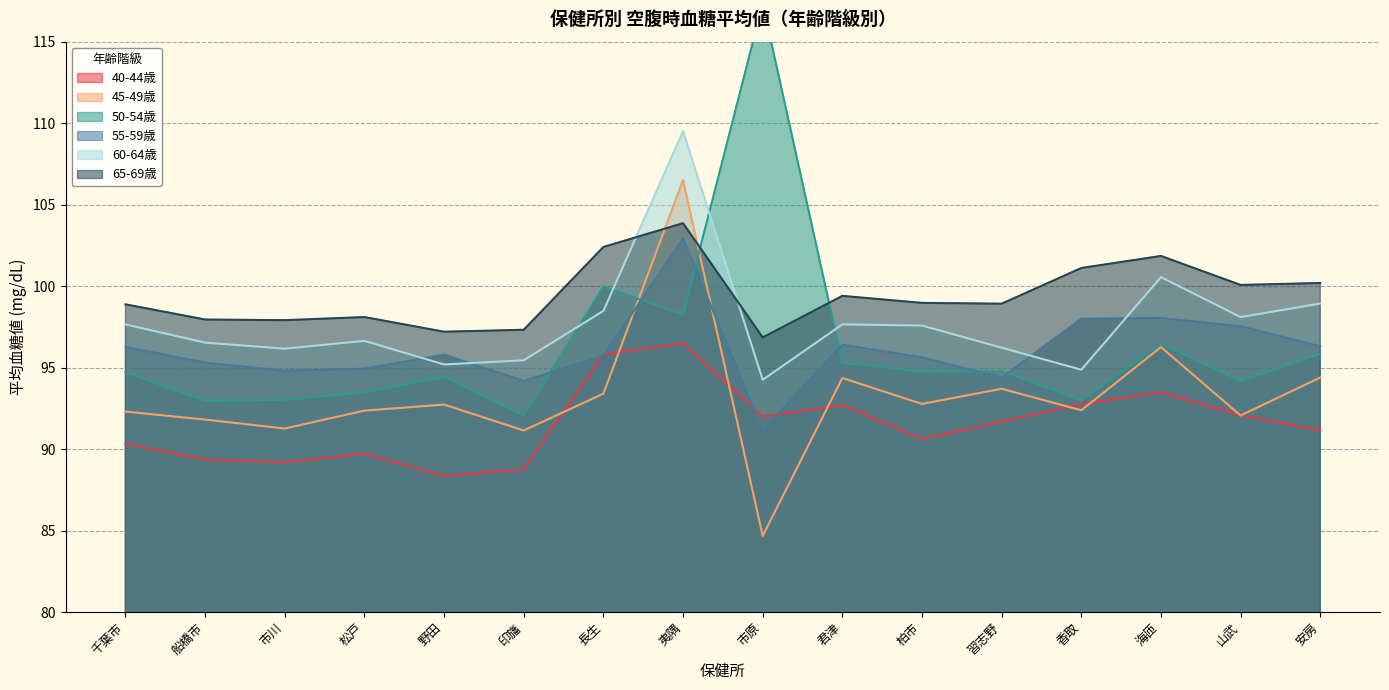

At which label does 50-54歳 reach its minimum?

印旛